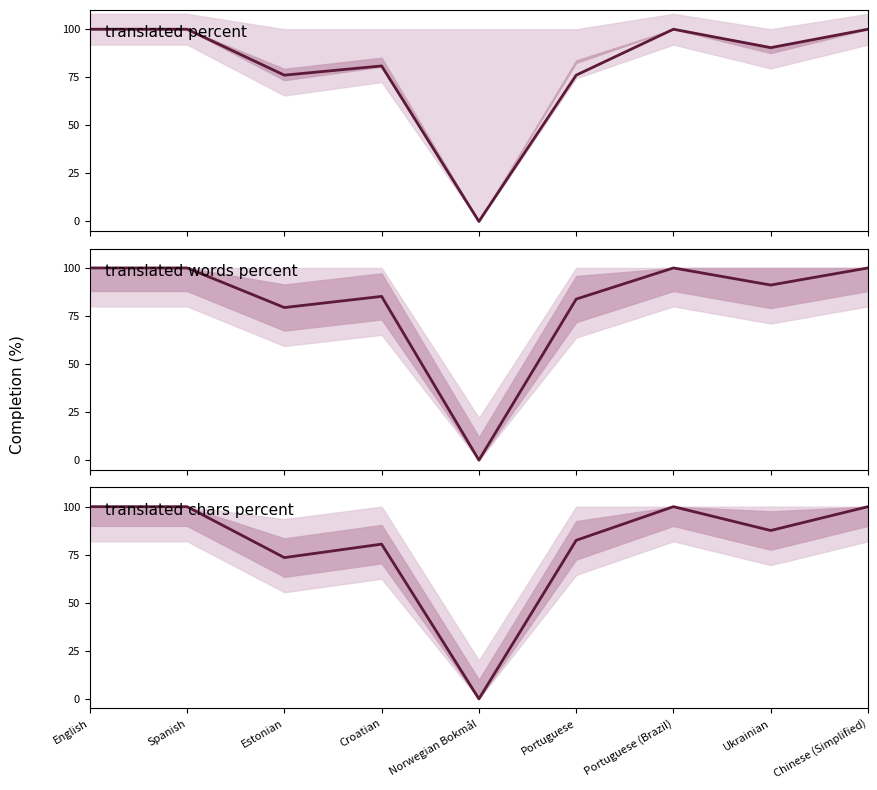

What is the difference between the second highest and minimum values in the translated_chars_percent series?

100.0